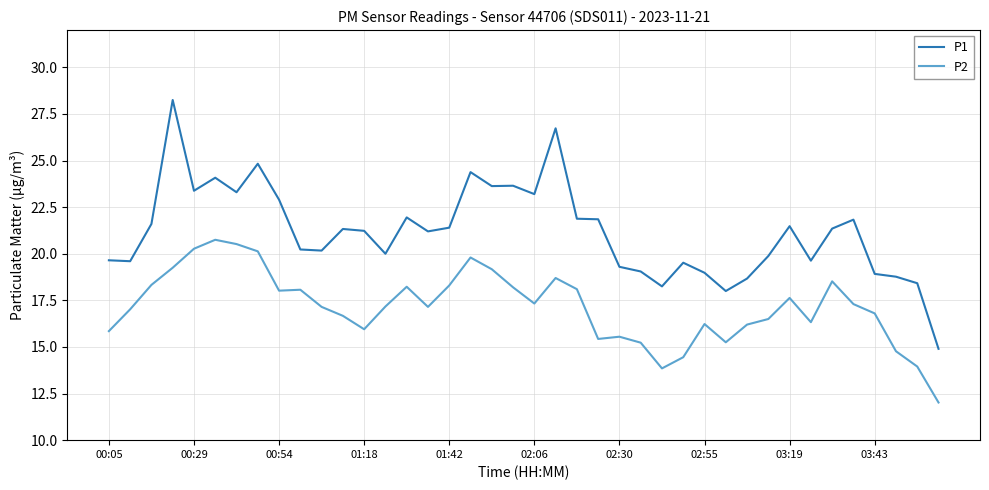

Which series has the largest range (max minus min)?

P1